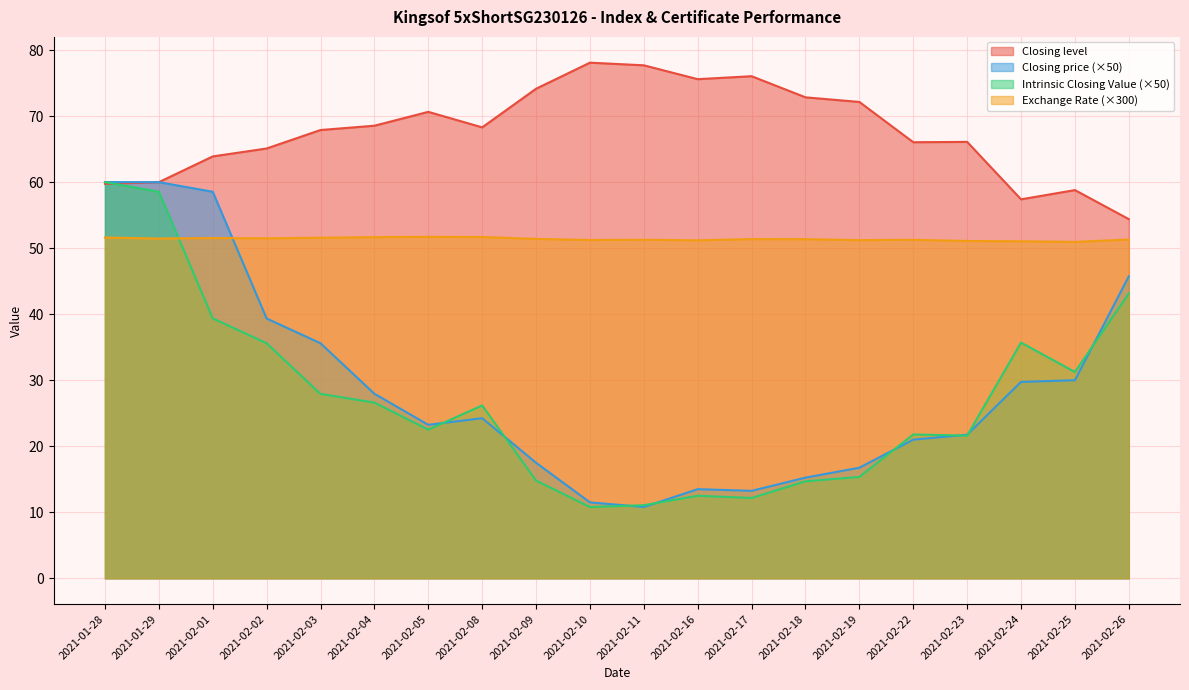

True or false: Closing price and Closing level cross at least once.

False